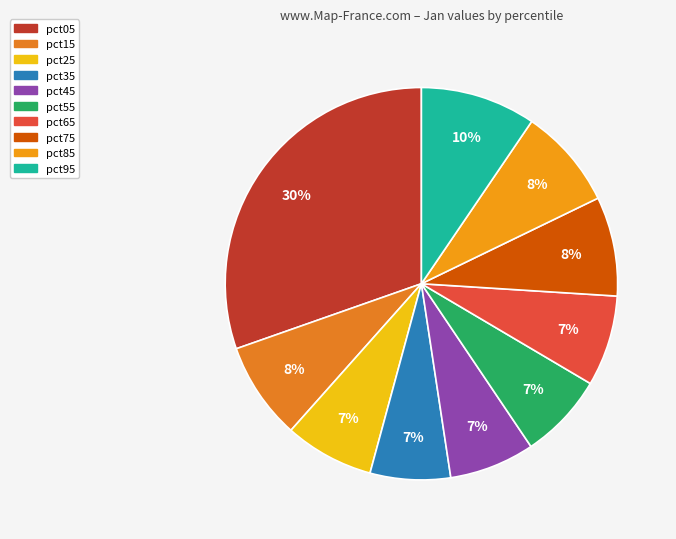

What percentage is NOT represented by pct25?

92.6%